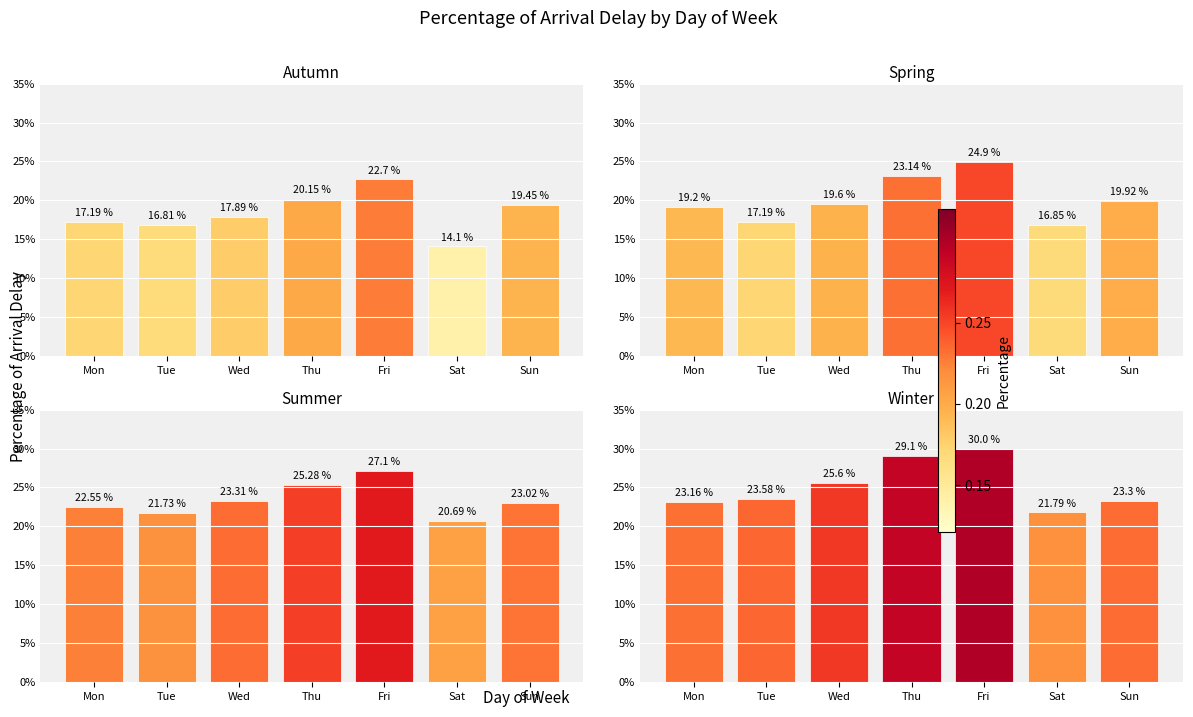

What is the maximum value shown in the chart?

30.0